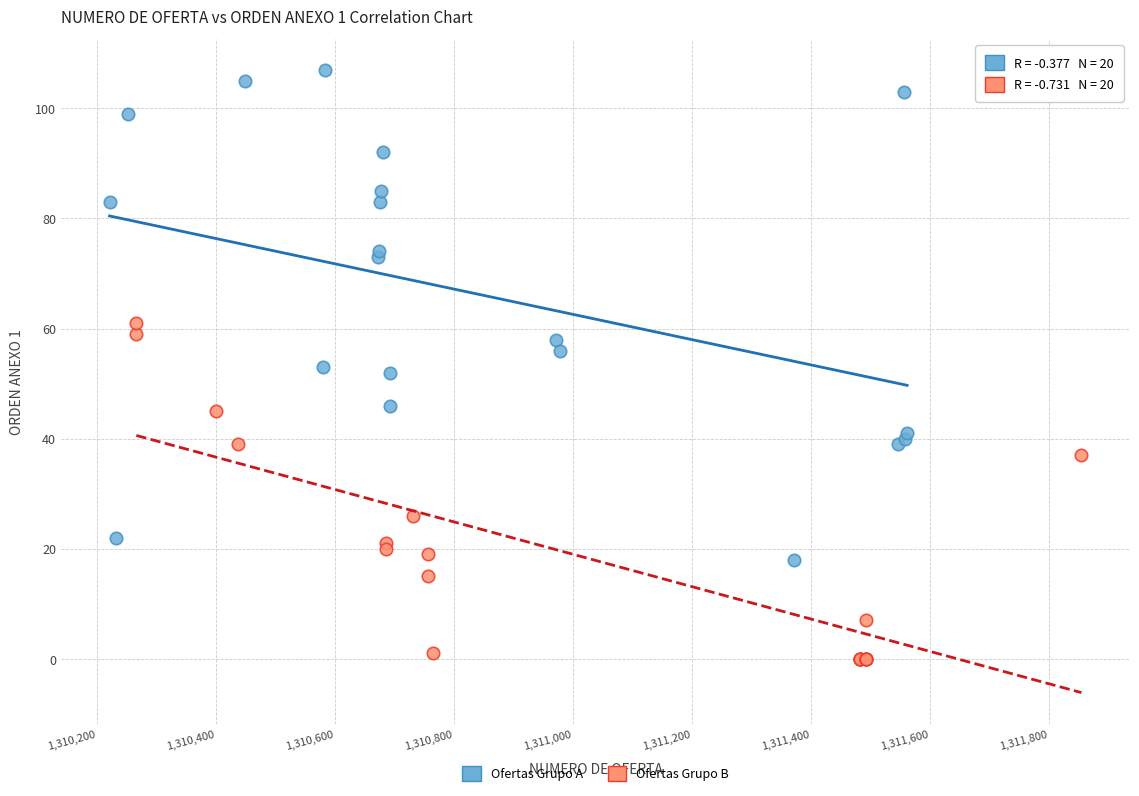

Which series reaches the maximum Y coordinate?

Ofertas Grupo A